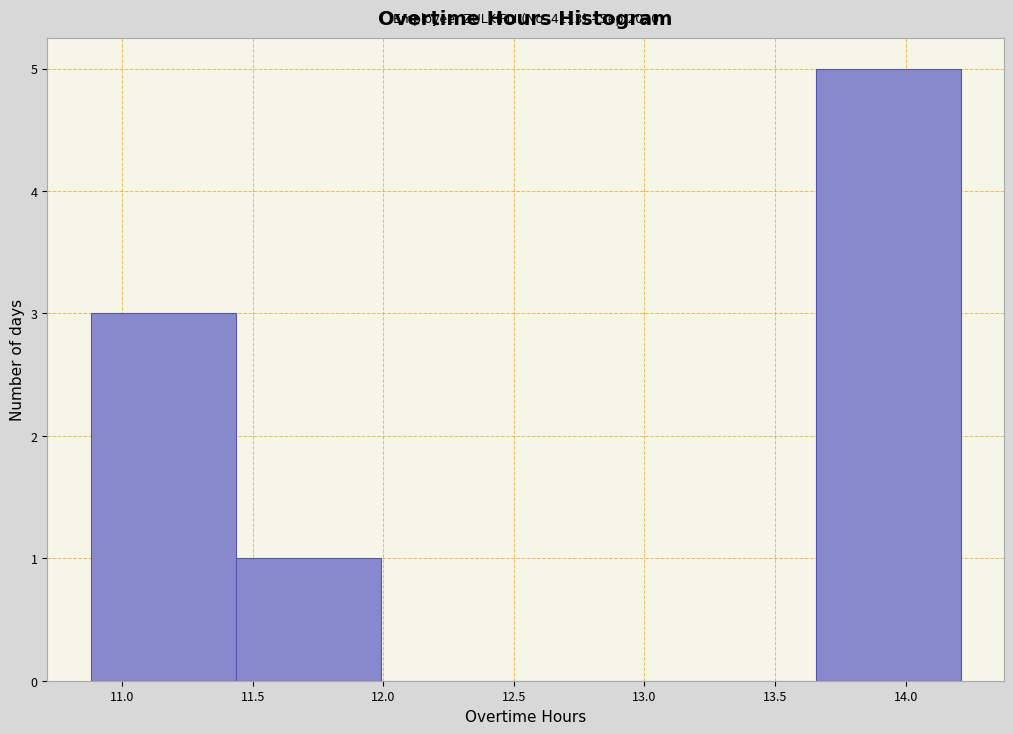

Over which range of the x-axis is the bar tallest?

13.655 to 14.210